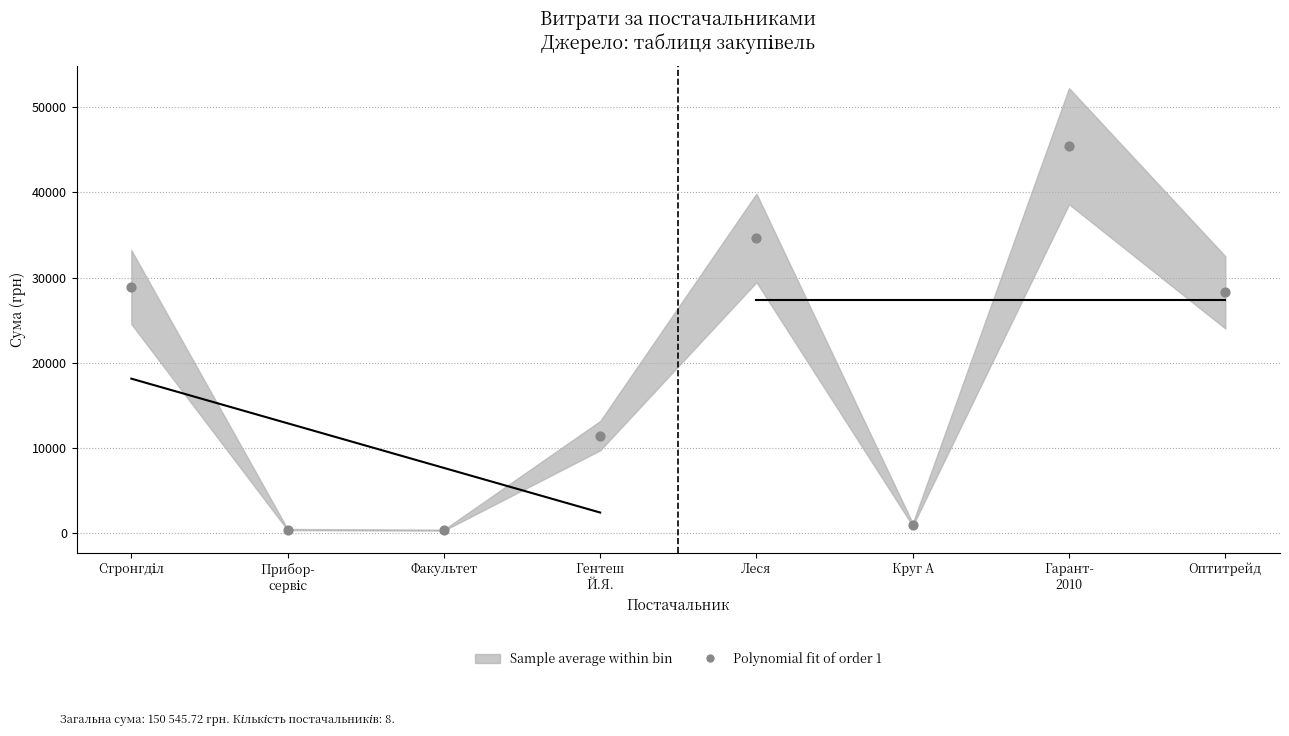

What Y value in the scatter plot is closest to 22899?

28279.3